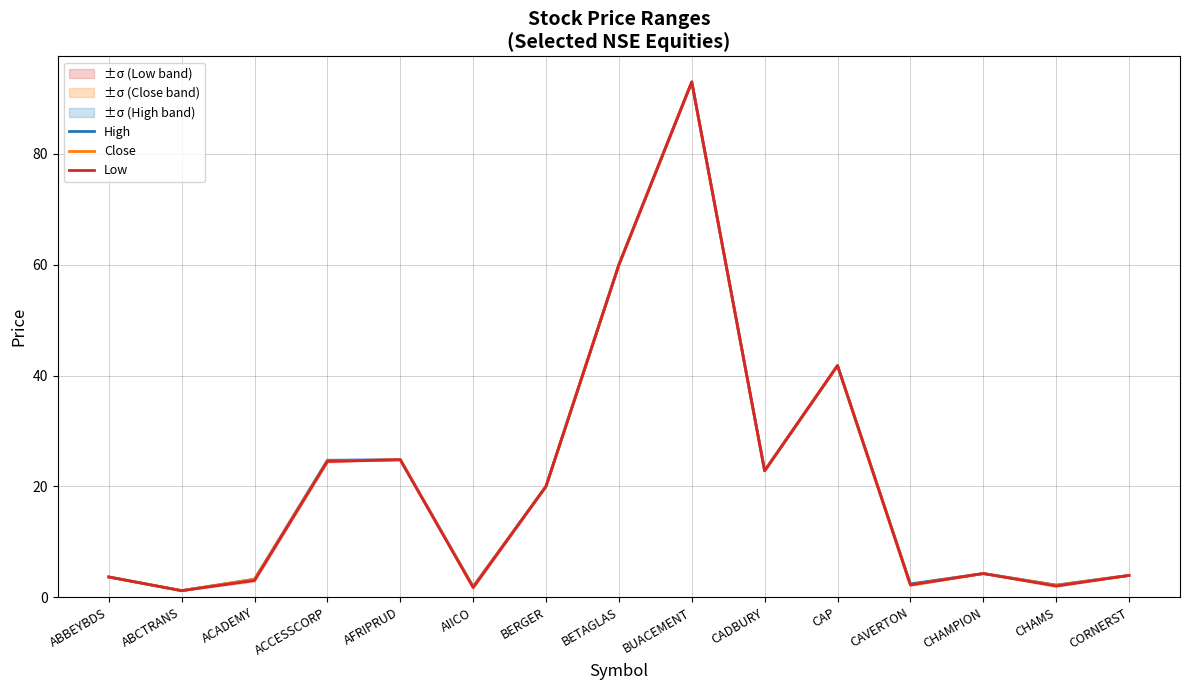

True or false: Close has more than 2 interior local peaks.

True